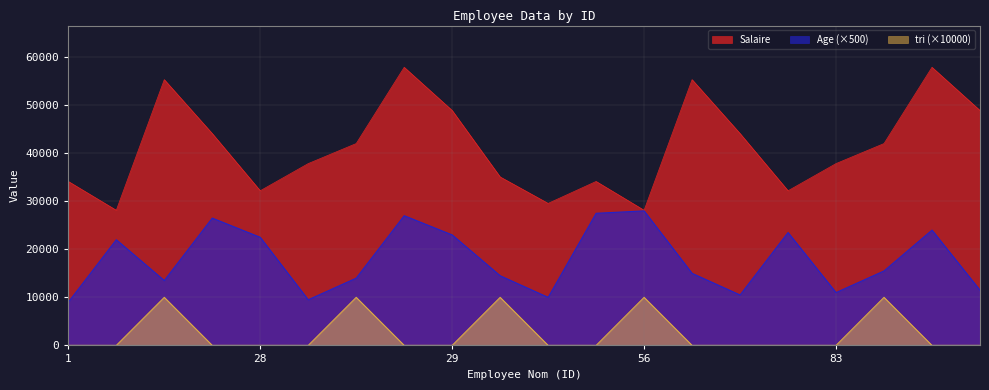

Rank the series at 27 from highest to lowest value.

Salaire, Age, tri